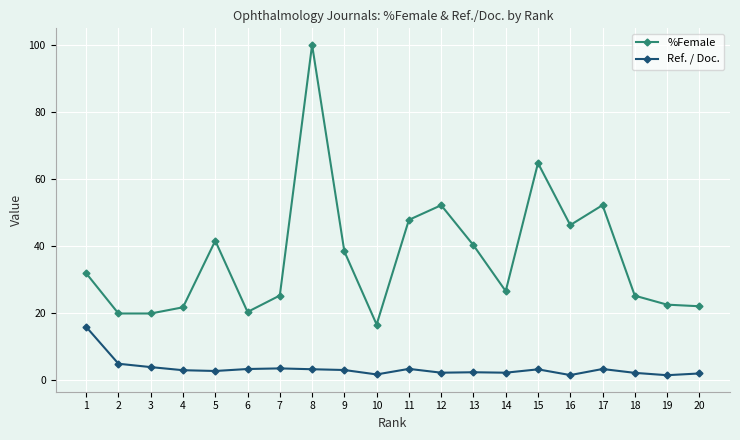

What are all the series names shown in the legend?

%Female, Ref. / Doc.